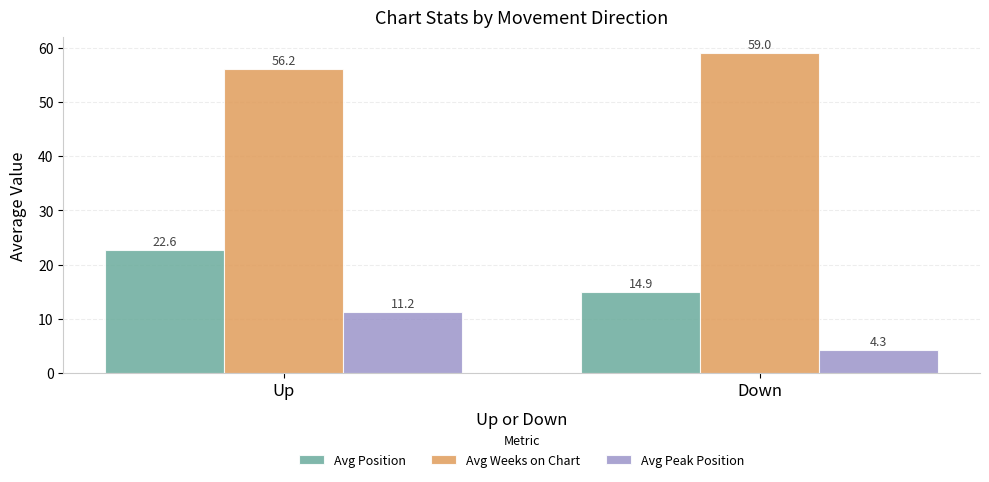

What is the spread (max minus min) of values at Up?

44.9